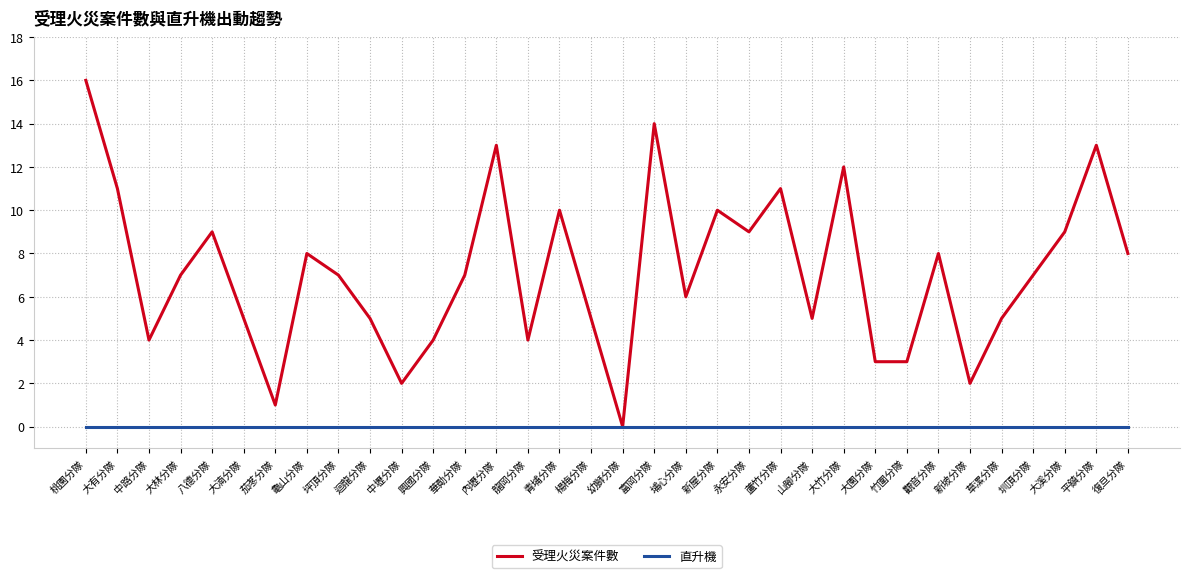

True or false: 受理火災案件數 has more than 2 points higher than both neighbors.

True